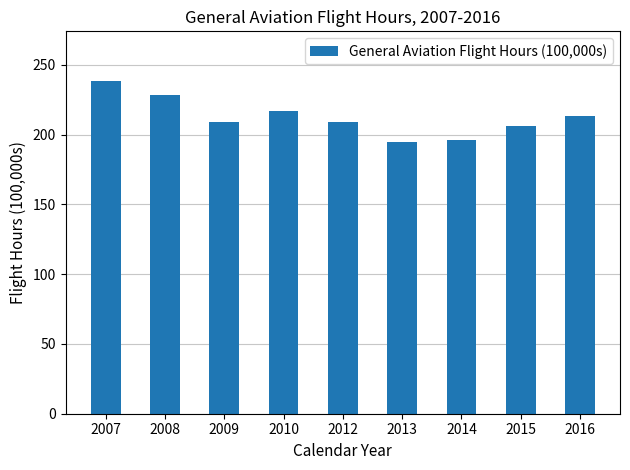

What is the difference between the maximum and minimum values?

43.3